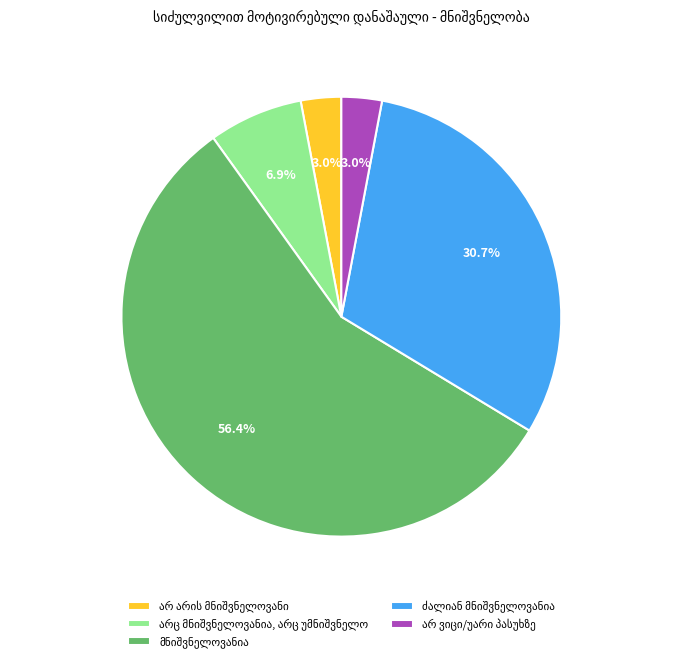

To the nearest percent, what is the difference between the largest and smallest slice percentages?

53%